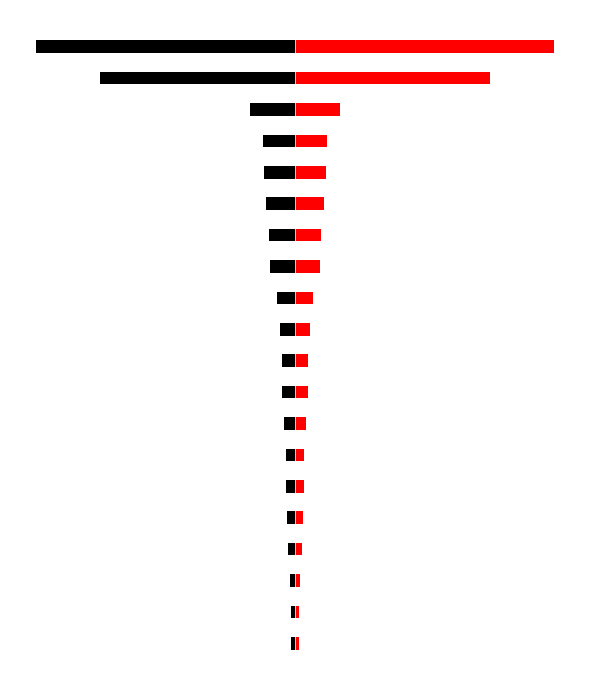

What is the minimum value shown in the chart?

-1.0